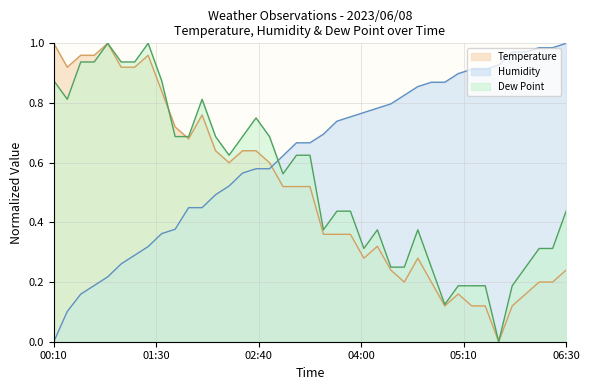

What is the sum of the Dew Point values at 01:10 and 06:30?

1.4